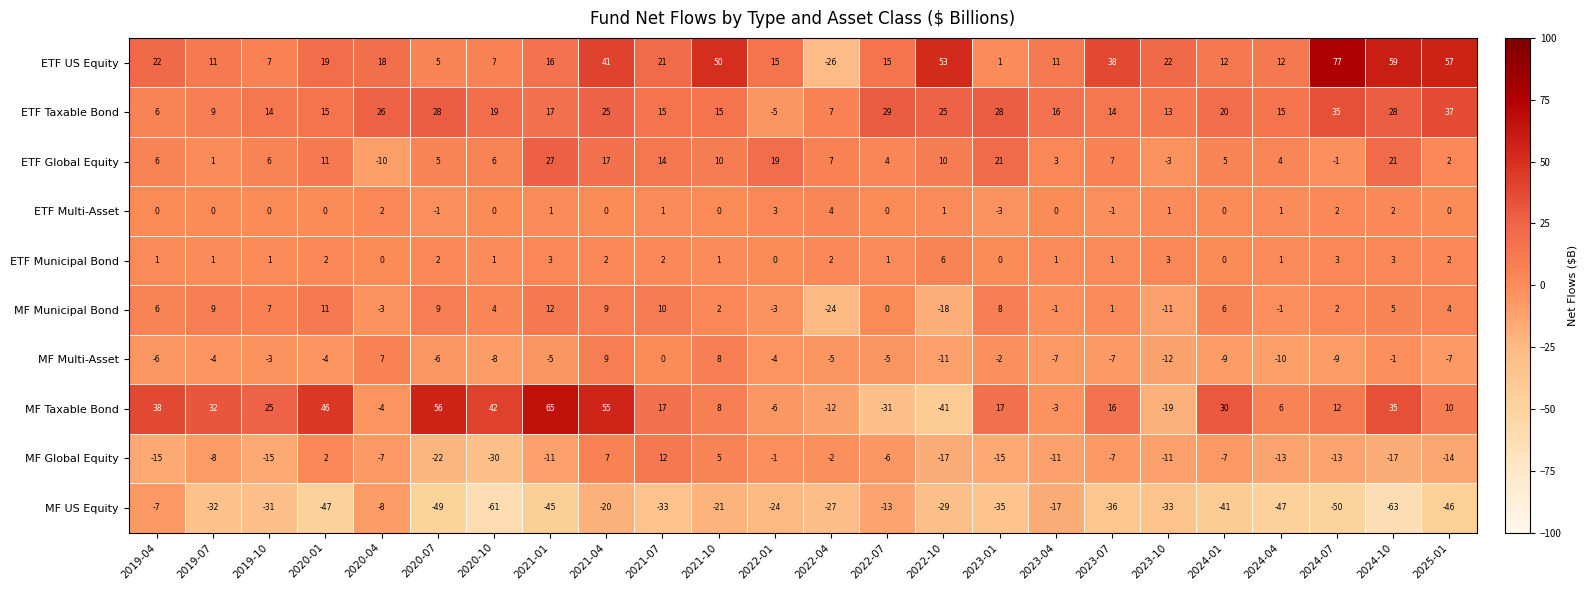

How many values in ETF Global Equity are below zero?

3